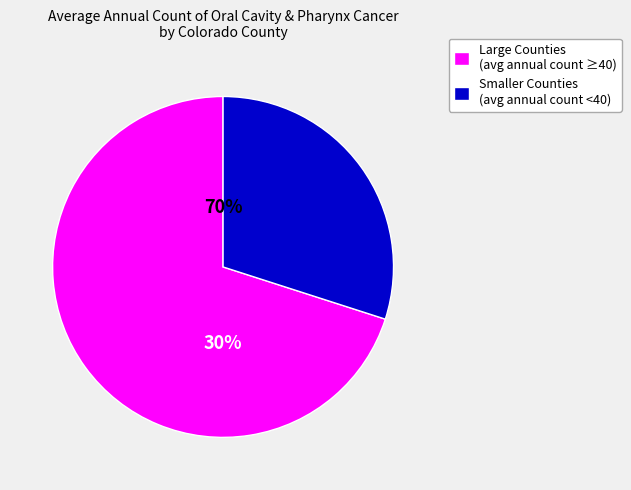

Is there any slice that represents more than half of the pie?

Yes